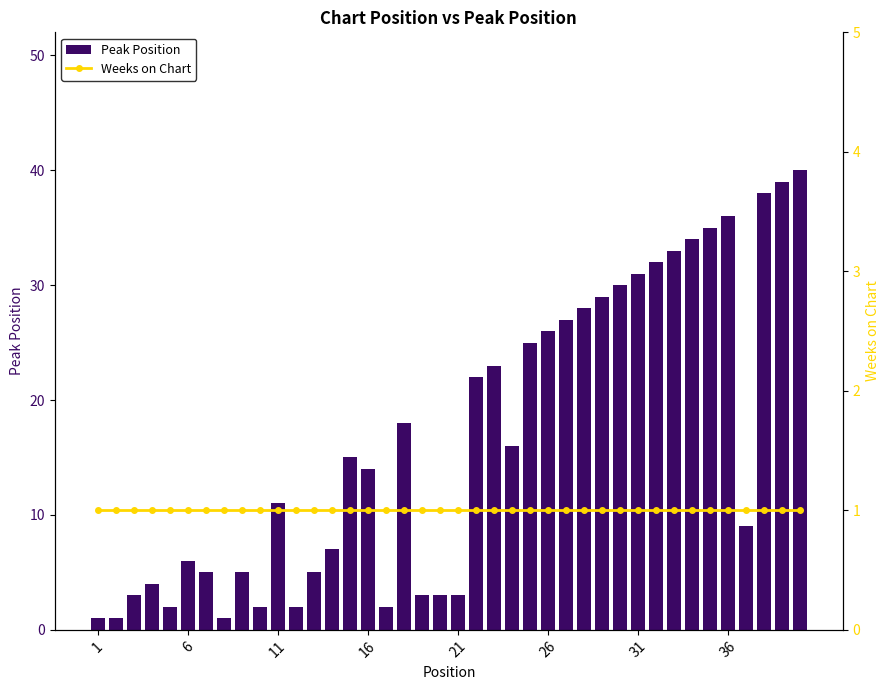

Are the bars horizontal?

No